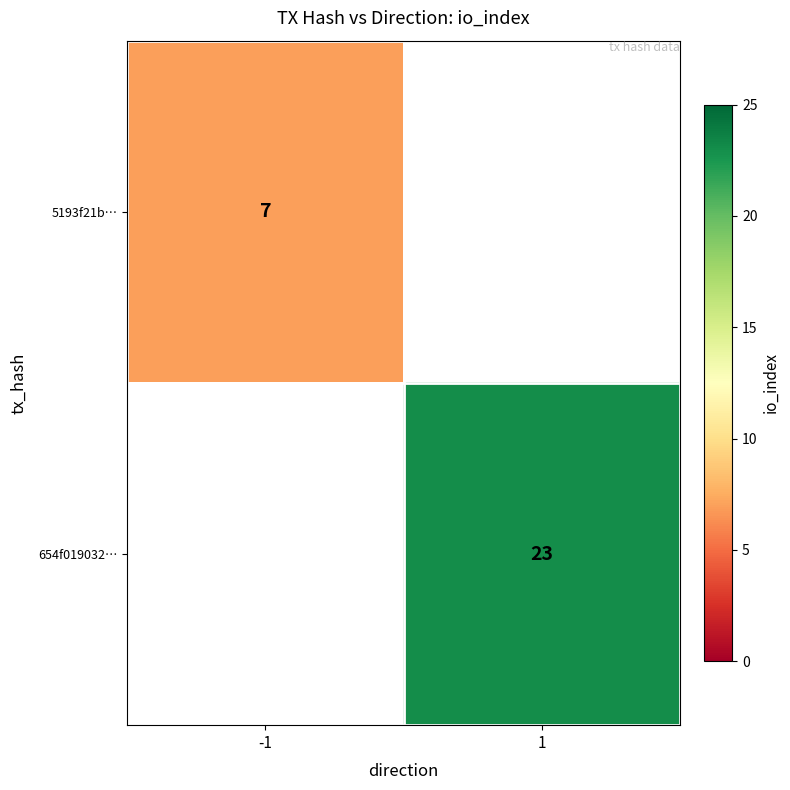

The value of 654f019032… at 1 is 23. True or false?

True